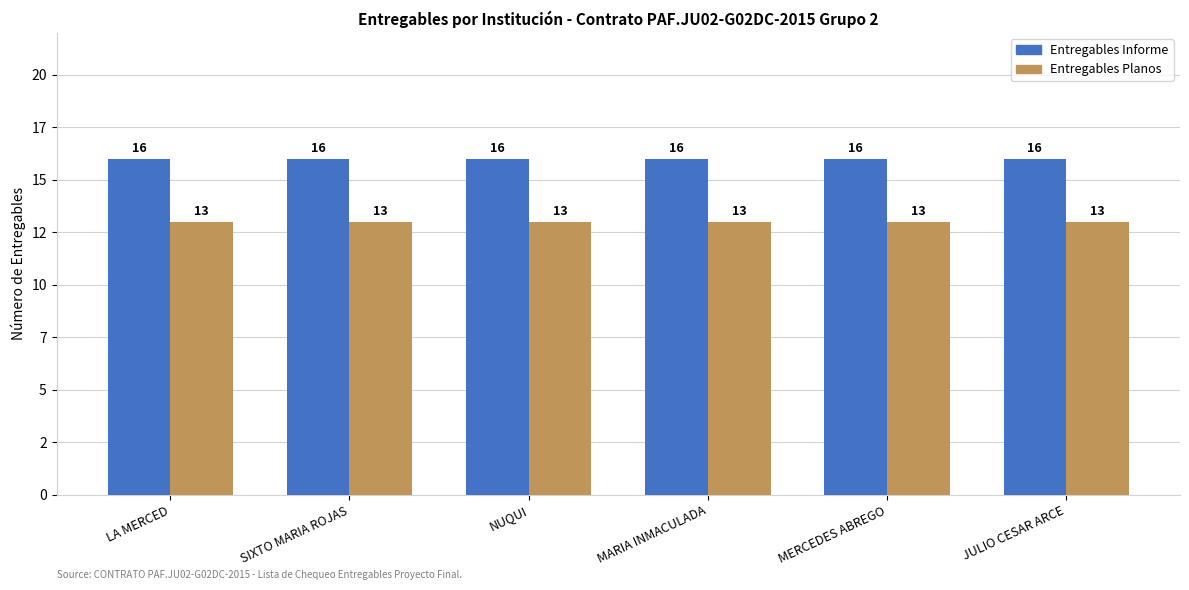

Reading left to right, transcribe all the data shown in this chart.

Entregables Informe: LA MERCED=16	SIXTO MARIA ROJAS=16	NUQUI=16	MARIA INMACULADA=16	MERCEDES ABREGO=16	JULIO CESAR ARCE=16
Entregables Planos: LA MERCED=13	SIXTO MARIA ROJAS=13	NUQUI=13	MARIA INMACULADA=13	MERCEDES ABREGO=13	JULIO CESAR ARCE=13